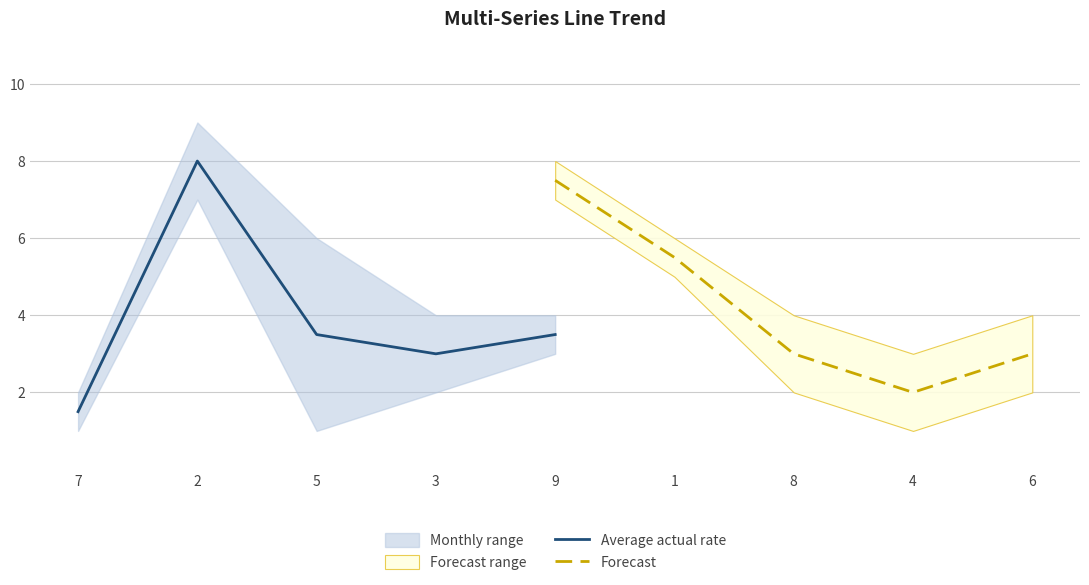

What is the sum of the Average actual rate values at 9 and 7?

5.0